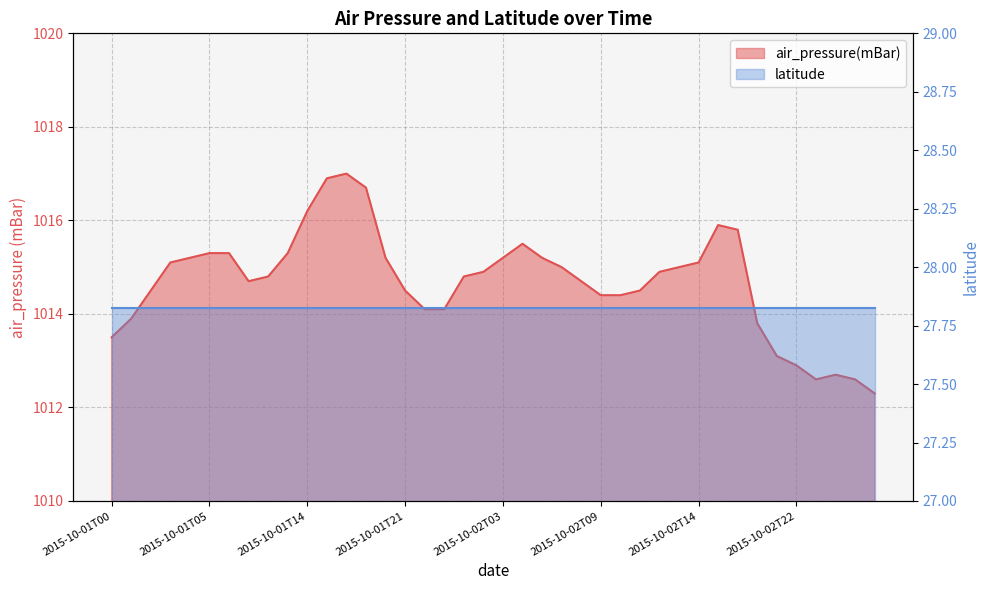

Which label corresponds to the largest value in the chart?

2015-10-01T16